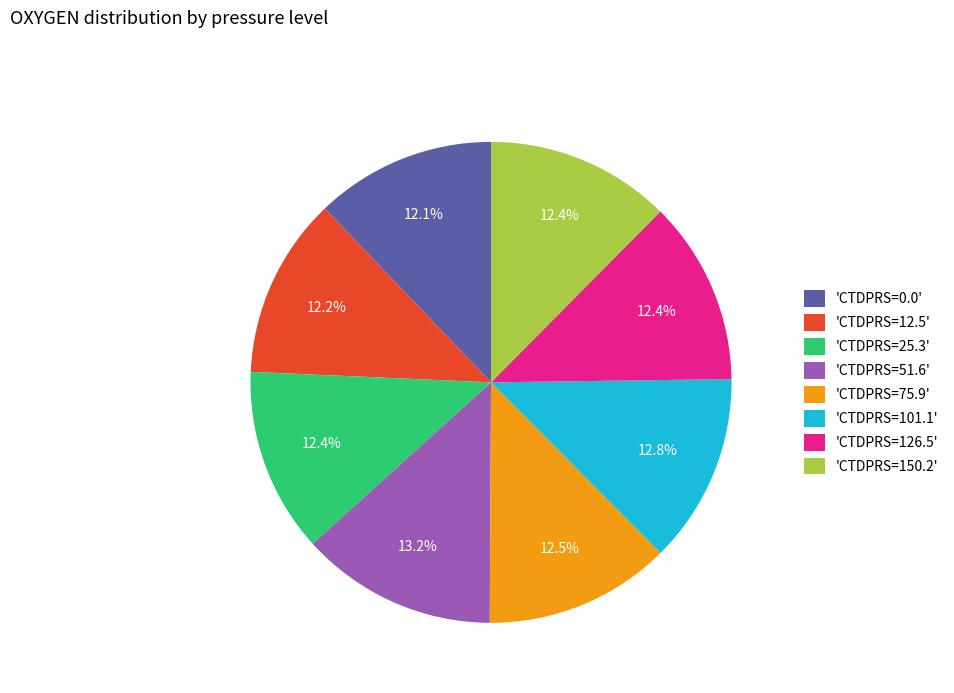

Which has a higher value, 'CTDPRS=75.9' or 'CTDPRS=51.6'?

'CTDPRS=51.6'